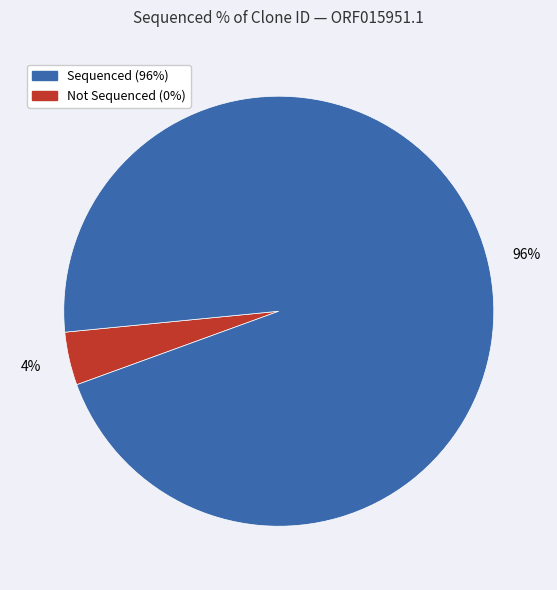

To the nearest percent, what is the average slice percentage?

50%